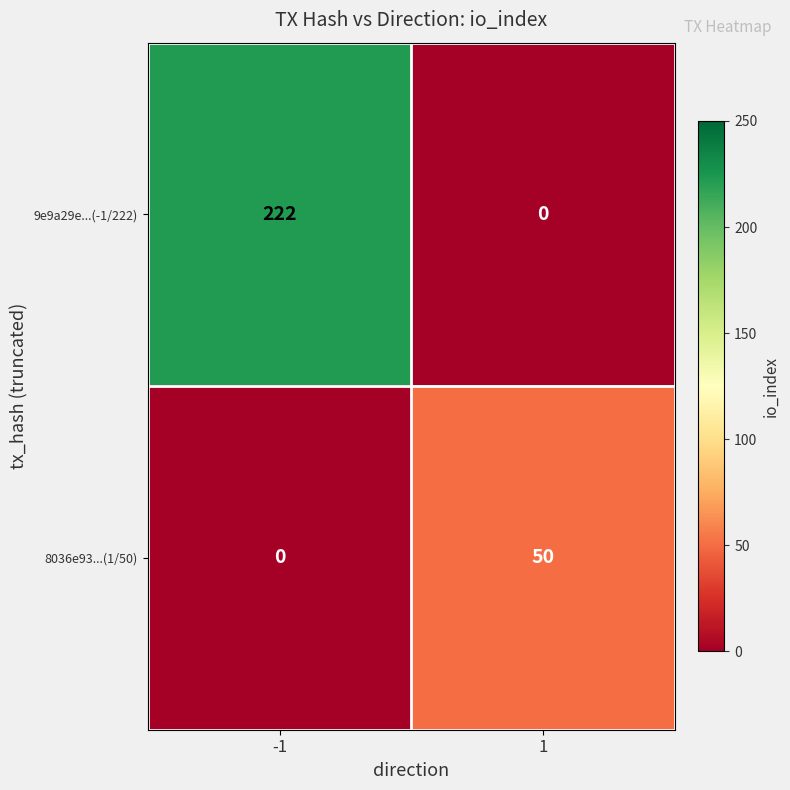

Reading left to right, transcribe all the data shown in this chart.

9e9a29e...(-1/222): 222	0
8036e93...(1/50): 0	50